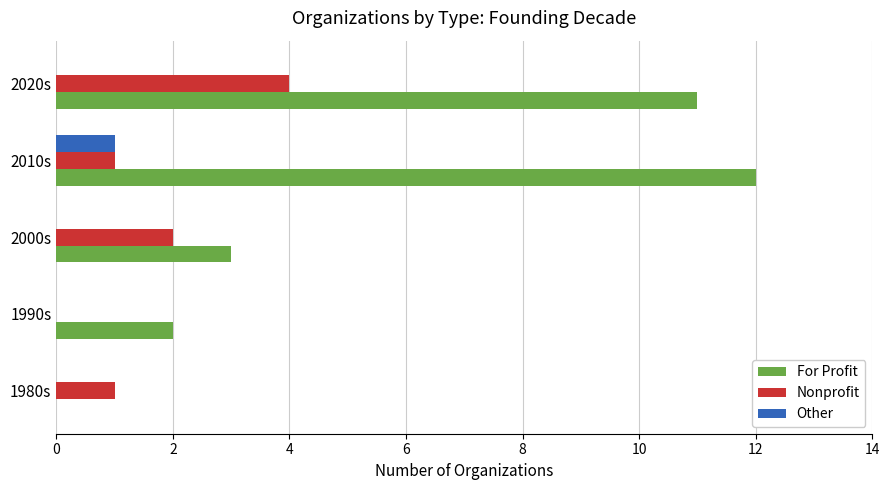

Which series has the largest total across all categories?

For Profit